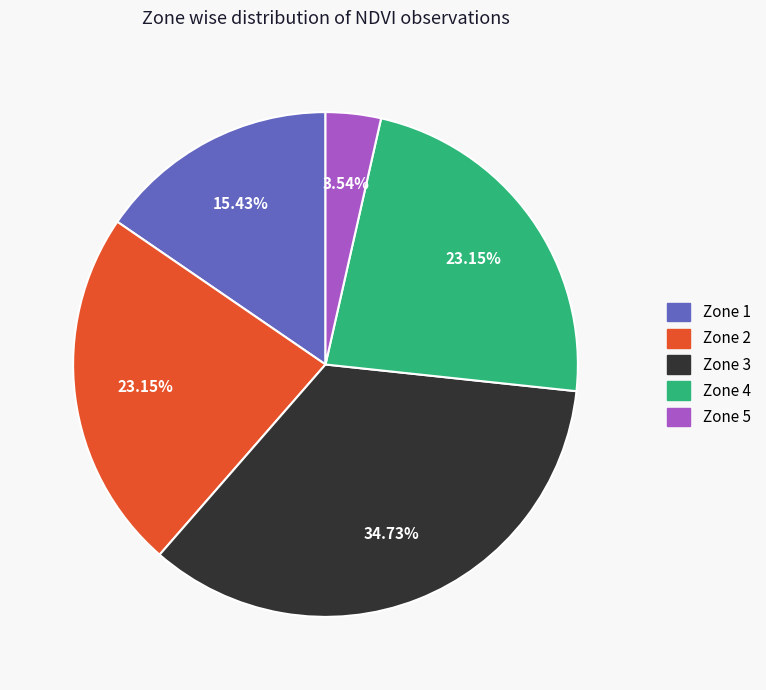

To the nearest percent, what is the average slice percentage?

20%